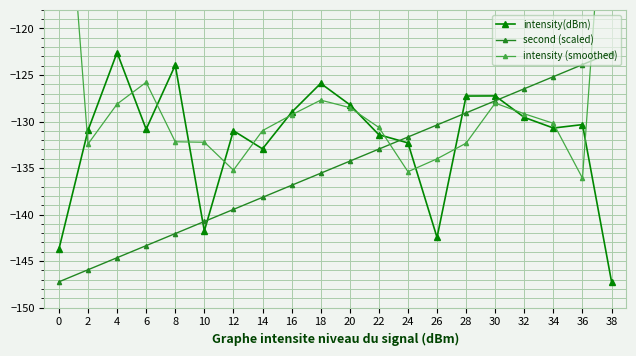

How many lines are shown in the chart?

3